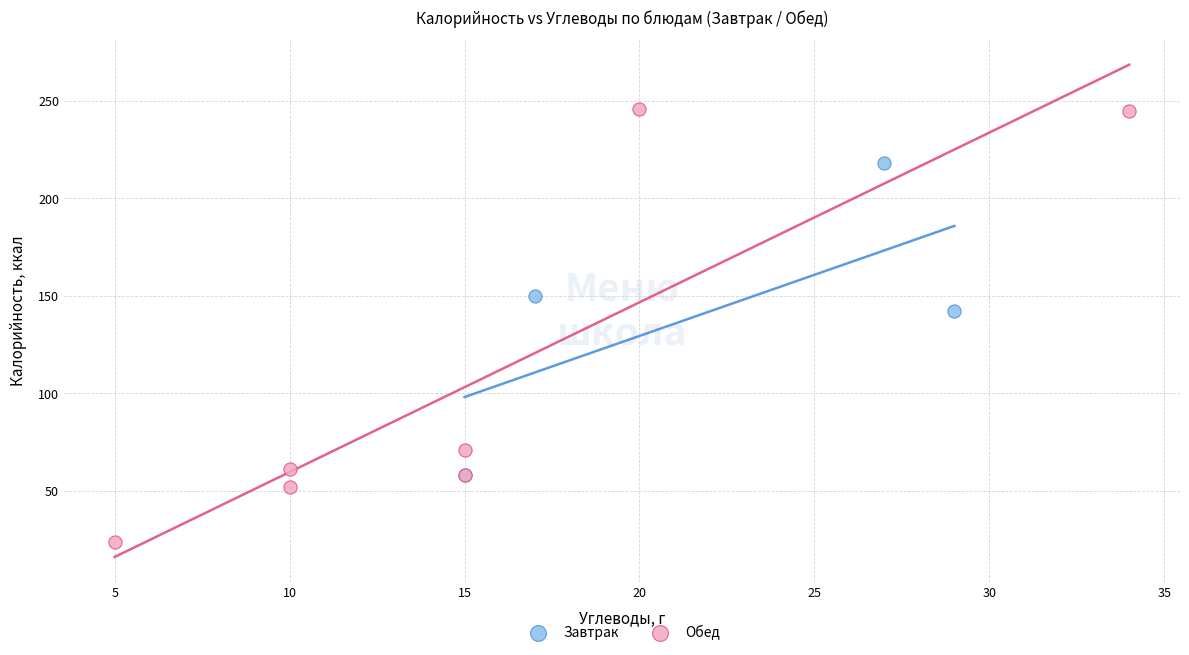

Which series reaches the minimum Y coordinate?

Обед